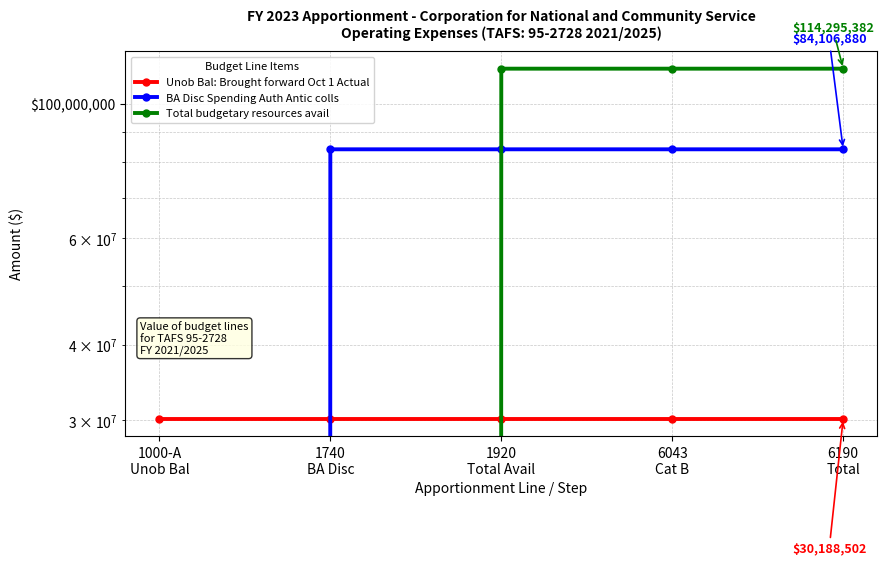

Reading right to left, extract all data points from this chart.

Unob Bal: Brought forward Oct 1 Actual: 6190
Total=30188502	6043
Cat B=30188502	1920
Total Avail=30188502	1740
BA Disc=30188502	1000-A
Unob Bal=30188502
BA Disc Spending Auth Antic colls: 6190
Total=84106880	6043
Cat B=84106880	1920
Total Avail=84106880	1740
BA Disc=84106880	1000-A
Unob Bal=0
Total budgetary resources avail: 6190
Total=114295382	6043
Cat B=114295382	1920
Total Avail=114295382	1740
BA Disc=0	1000-A
Unob Bal=0